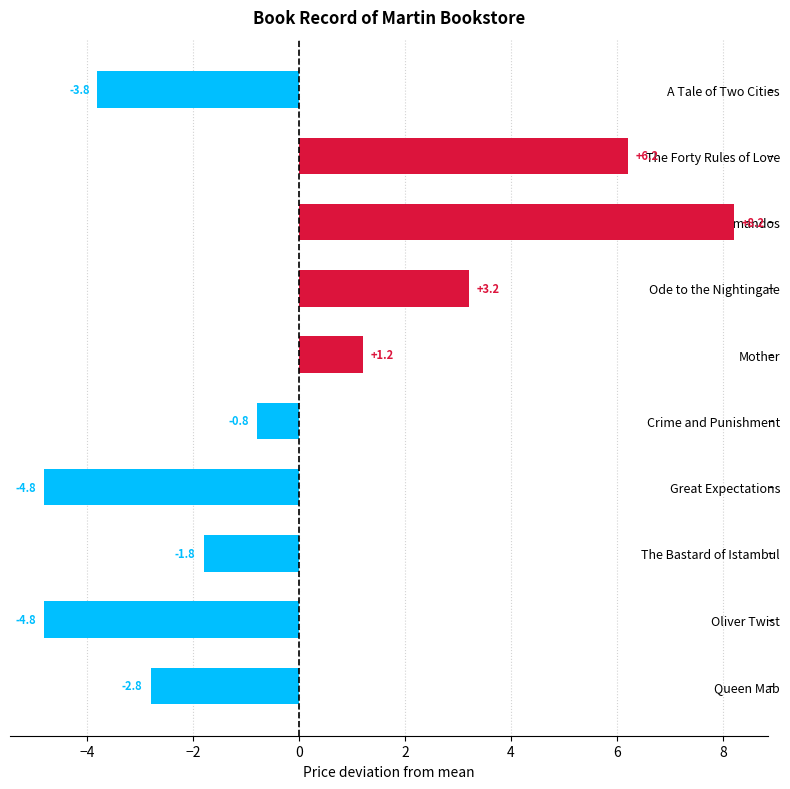

What is the greatest value displayed?

8.2